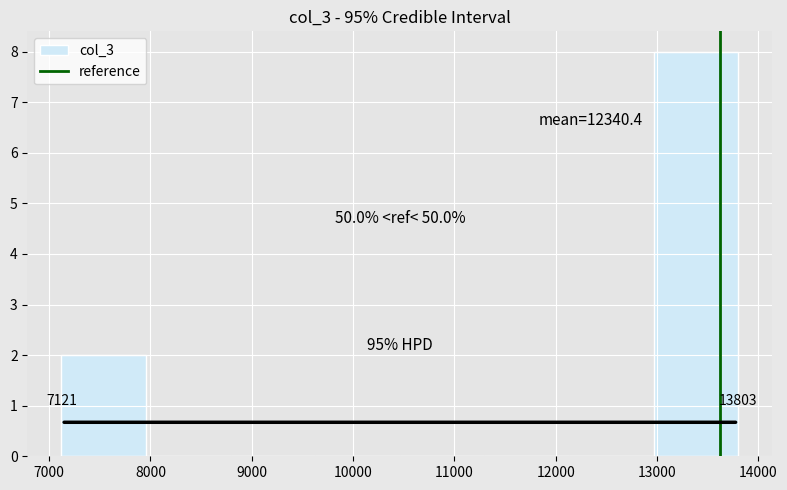

Which range on the x-axis has the tallest bar?

13000 to 13800